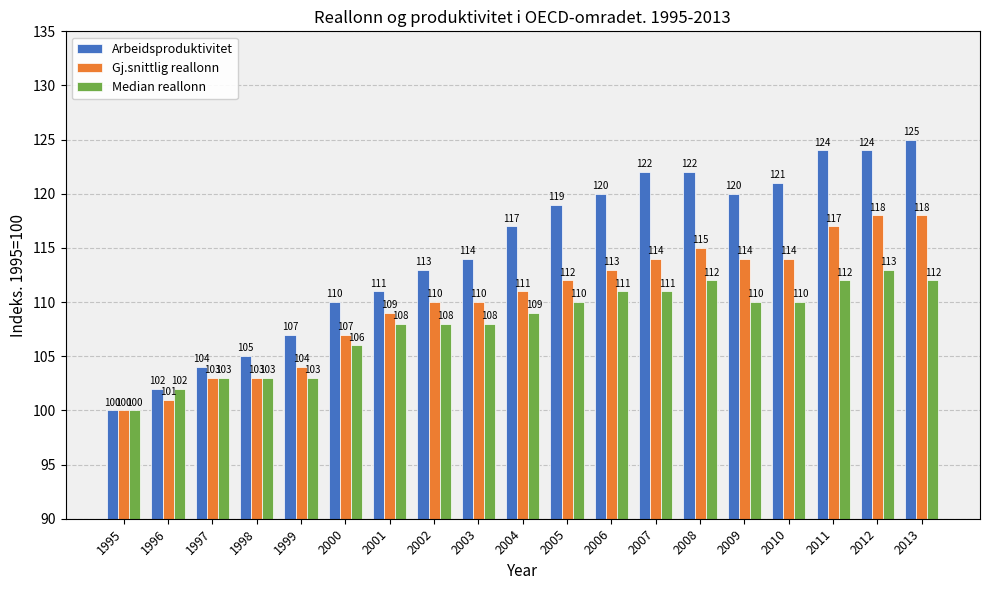

Rank the series by their maximum value, from highest to lowest.

Arbeidsproduktivitet, Gj.snittlig reallonn, Median reallonn